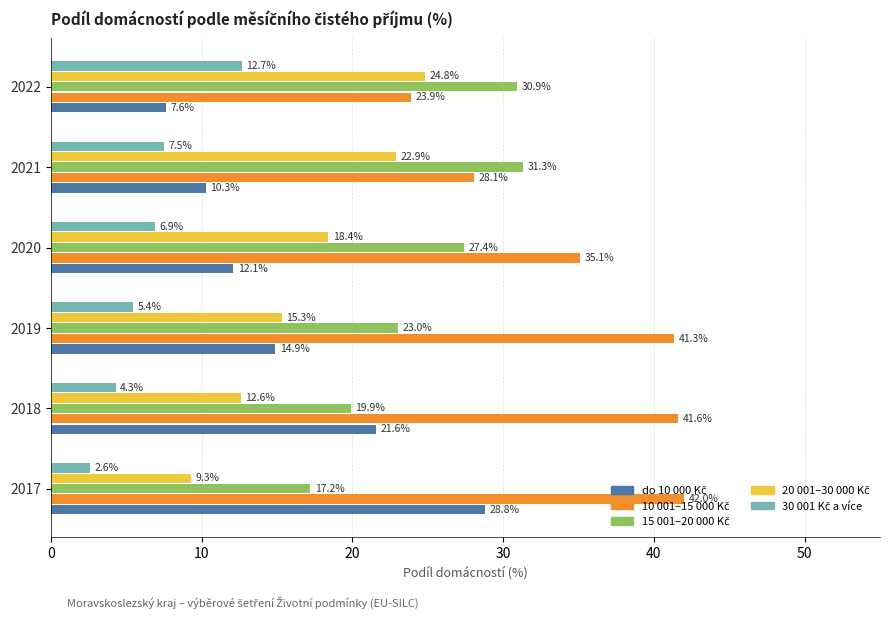

At how many categories does at least one series exceed 37?

3